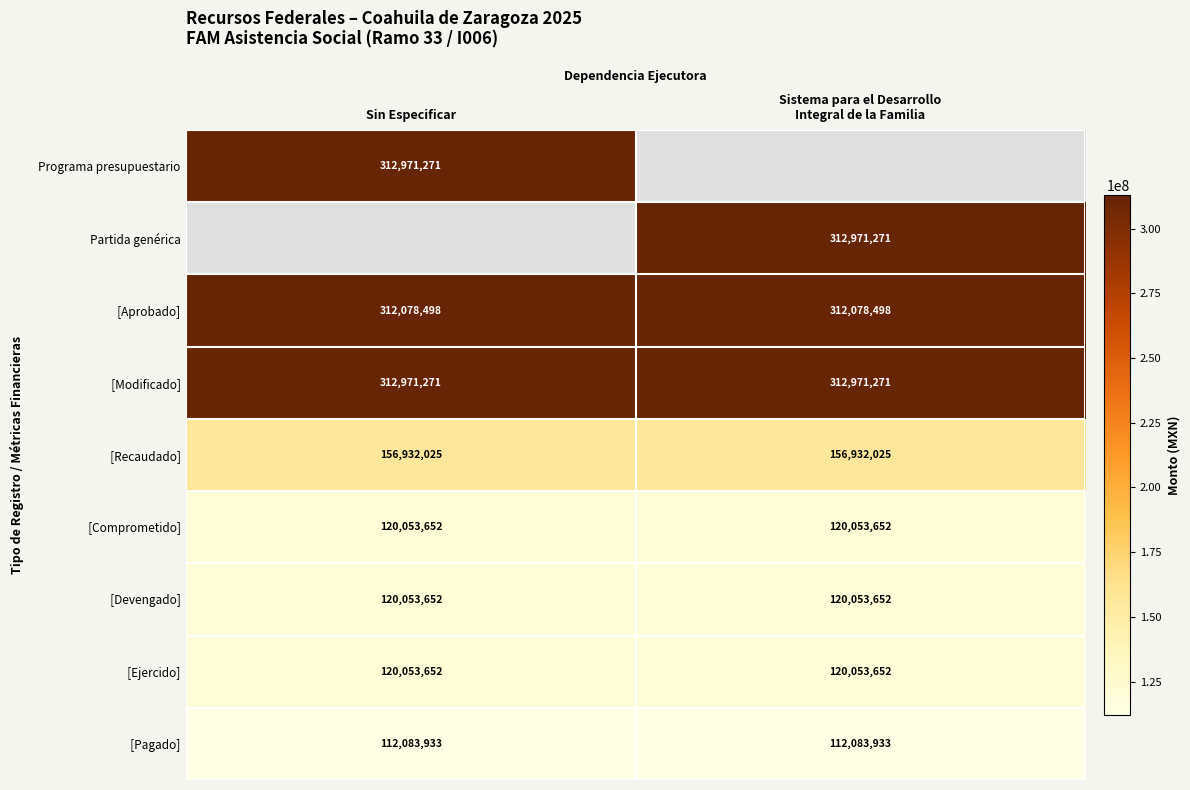

Where is Programa presupuestario nearest to the value 312971271?

Sin Especificar